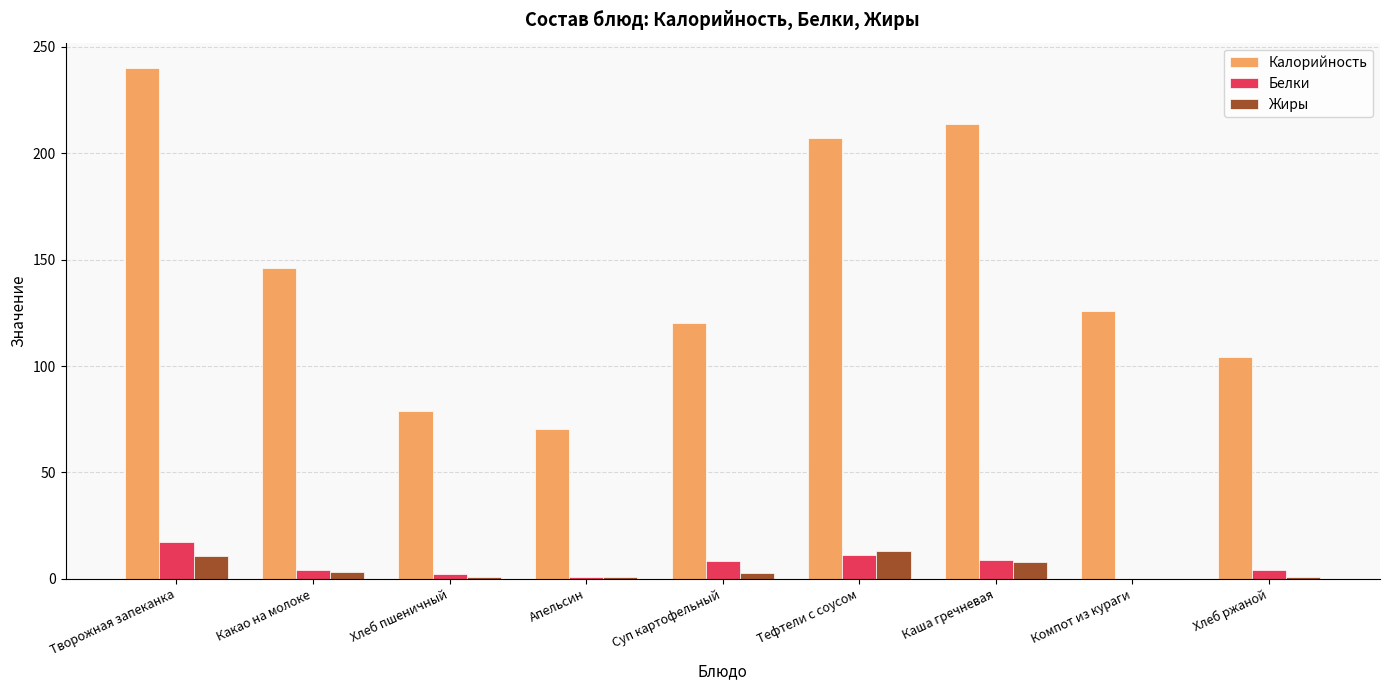

What is the sum of all Калорийность values?

1306.5